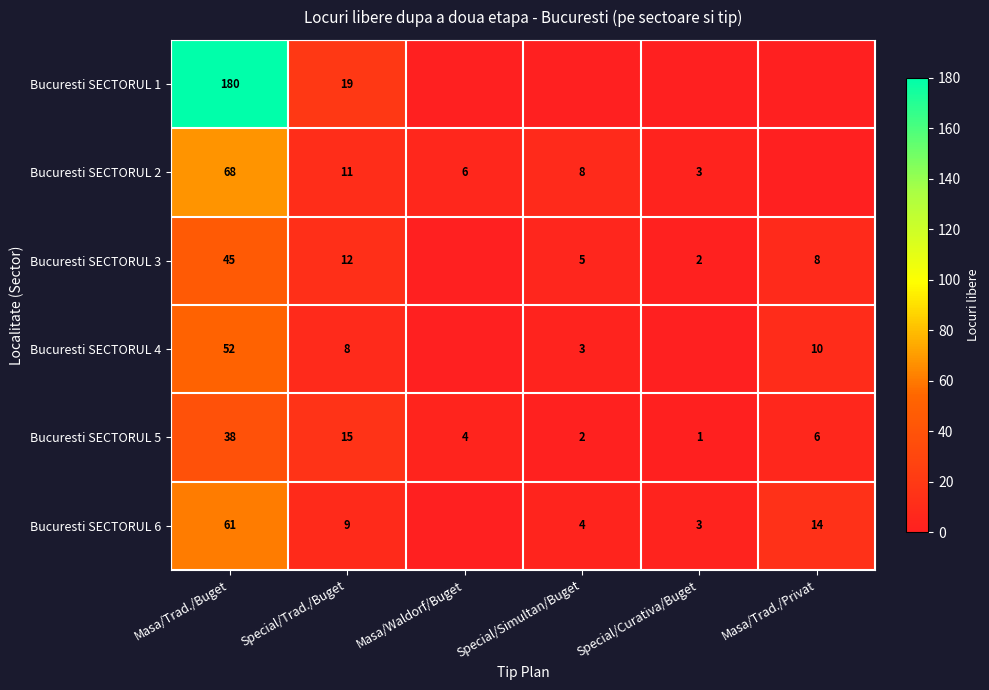

What is the difference between the Bucuresti SECTORUL 2 values at Special/Curativa/Buget and Masa/Waldorf/Buget?

3